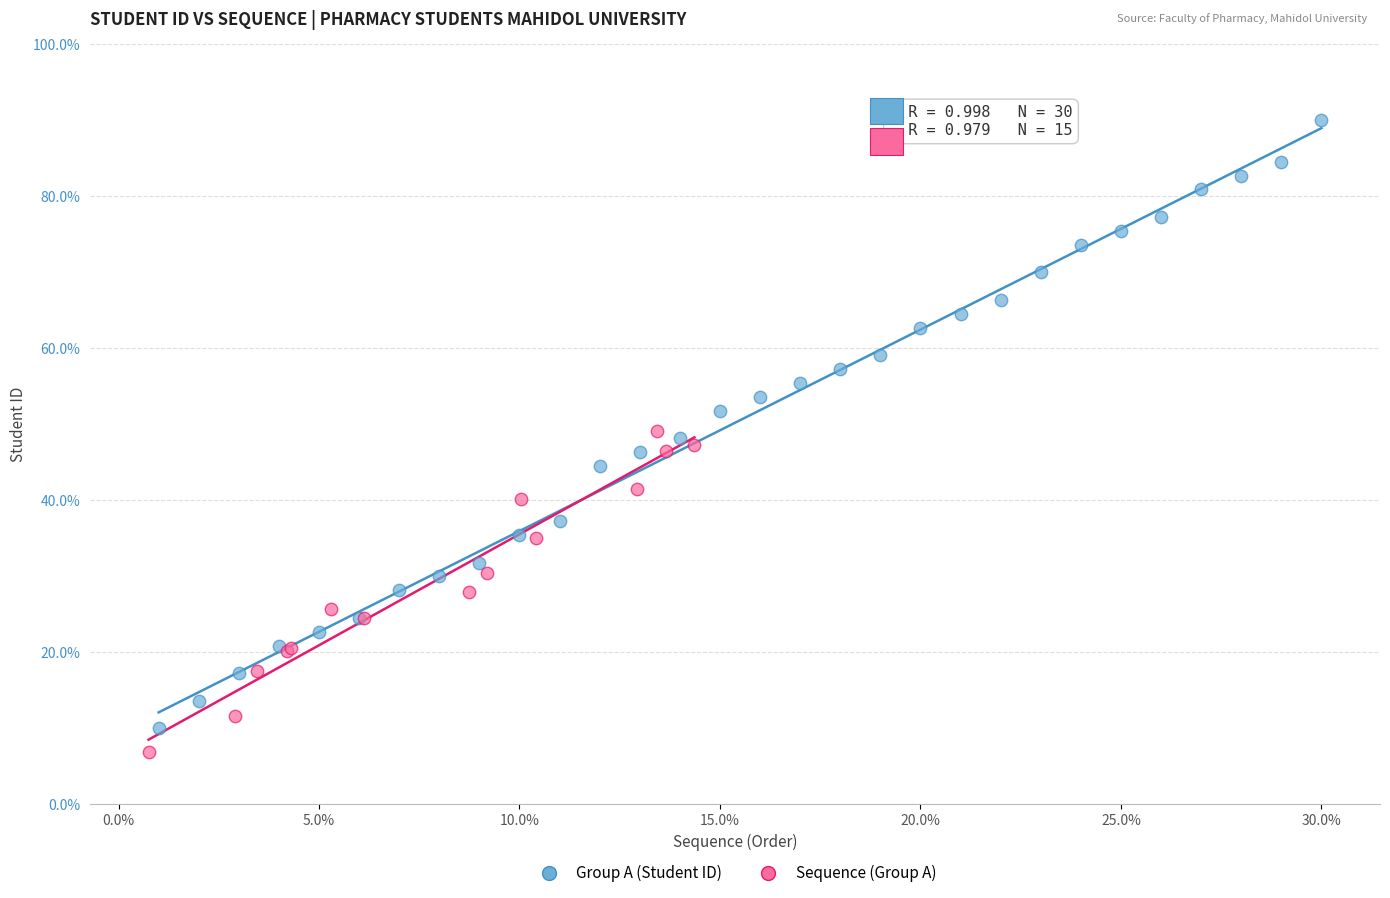

Which series contains the highest Y value?

Group A (Student ID)